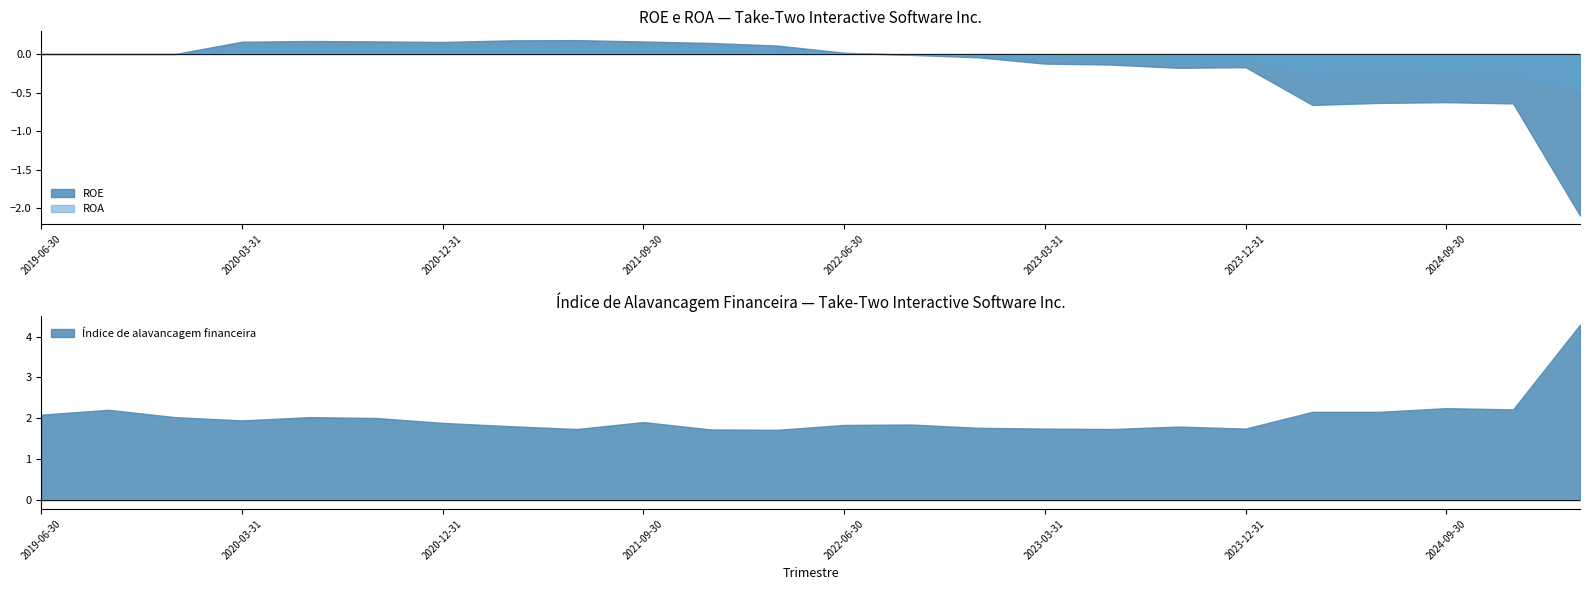

True or false: Indice de alavancagem financeira and ROE cross at least once.

False